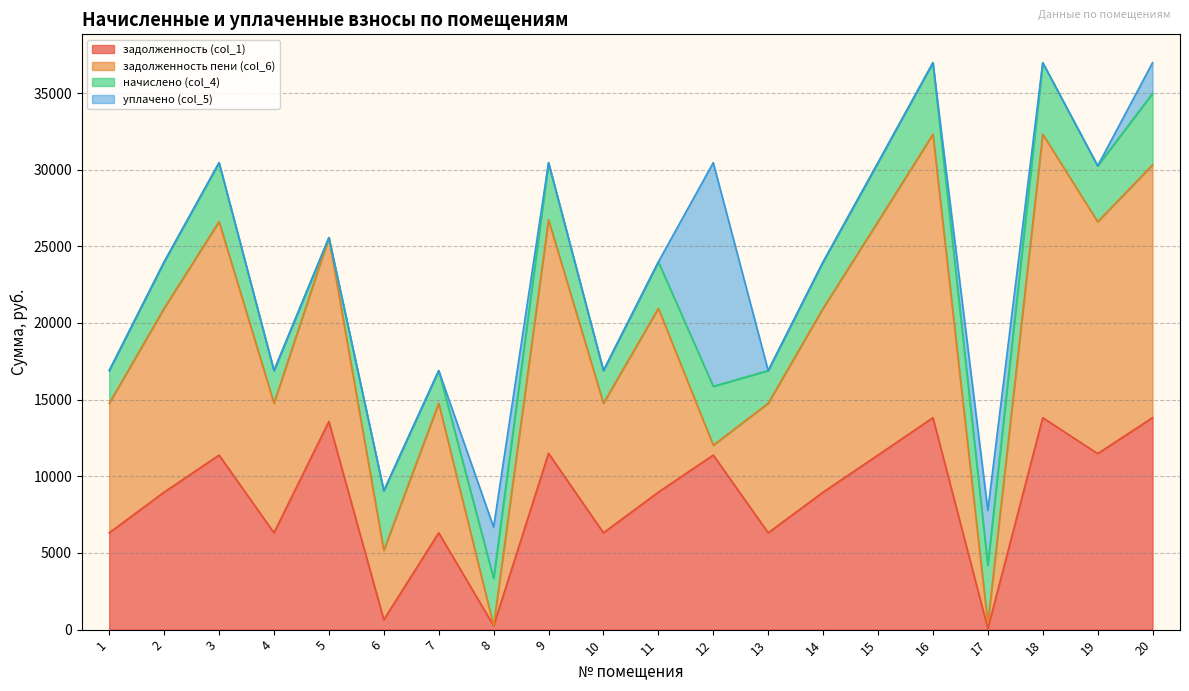

What are all the series names shown in the legend?

задолженность (col_1), задолженность пени (col_6), начислено (col_4), уплачено (col_5)